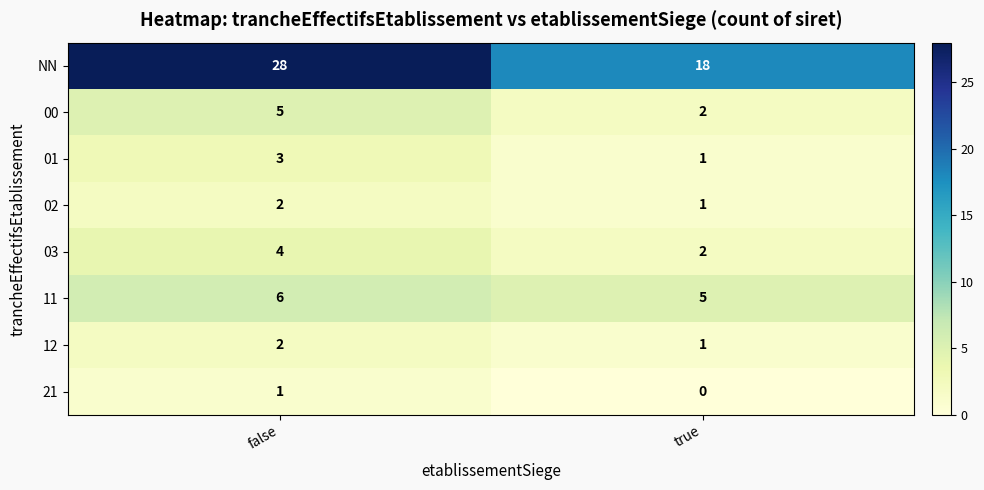

The 11 series shows 6 at false. True or false?

True